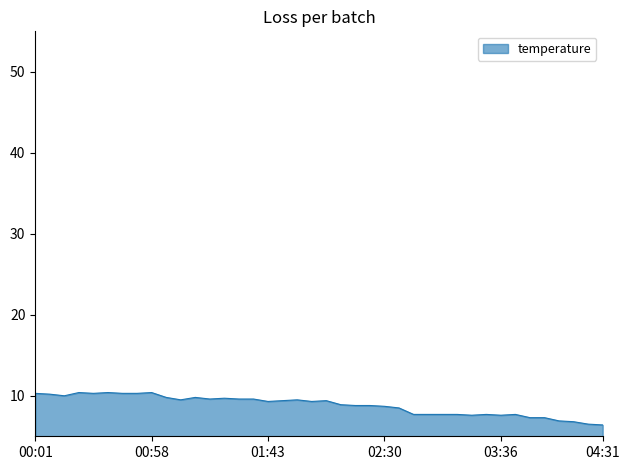

What is the minimum value shown in the chart?

6.4